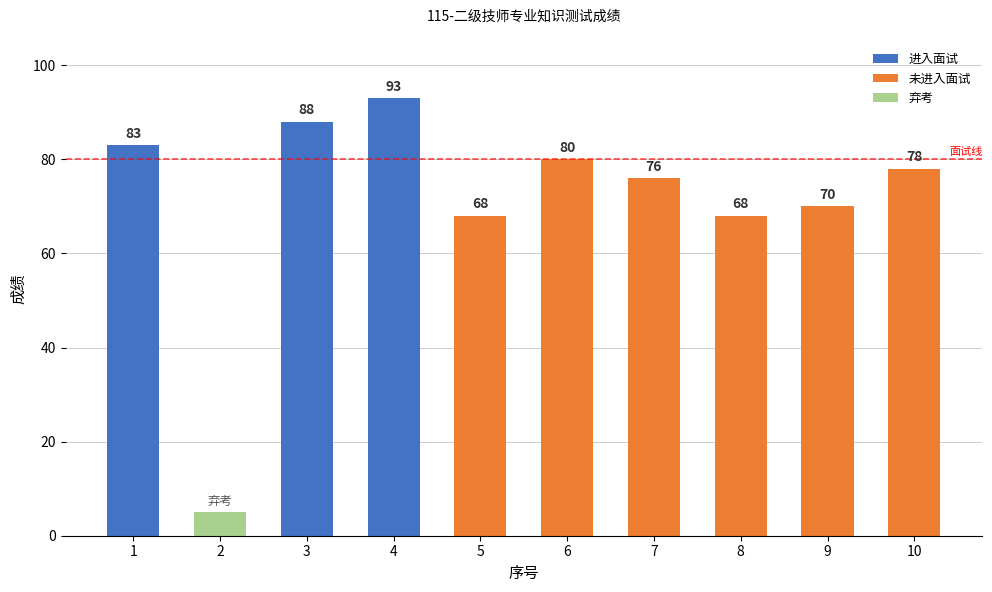

Rank the categories by 进入面试 value from lowest to highest.

2, 5, 6, 7, 8, 9, 10, 1, 3, 4